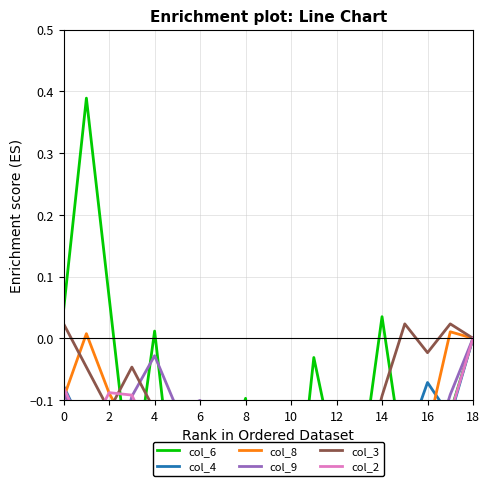

What are all the series names shown in the legend?

col_6, col_4, col_8, col_9, col_3, col_2